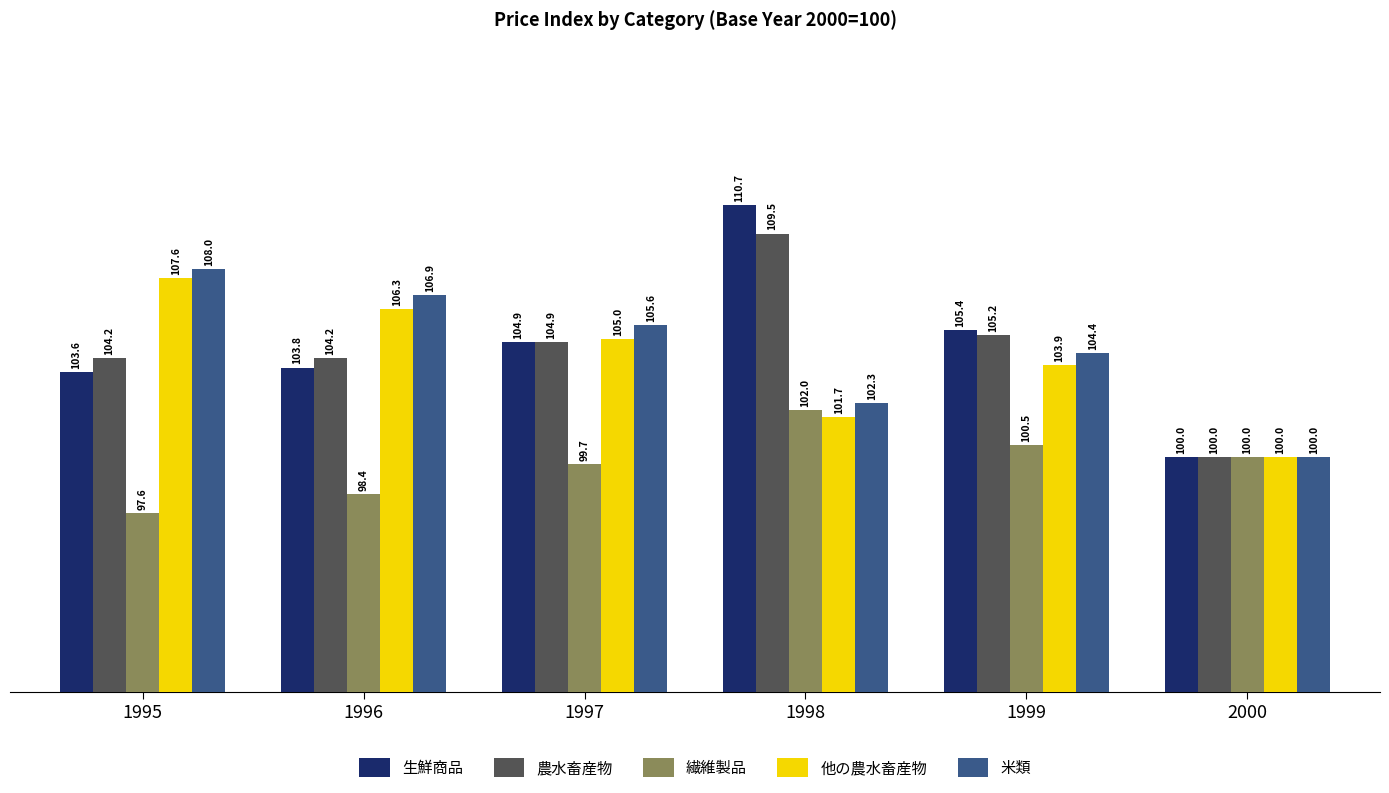

Which series has the largest total across all categories?

生鮮商品